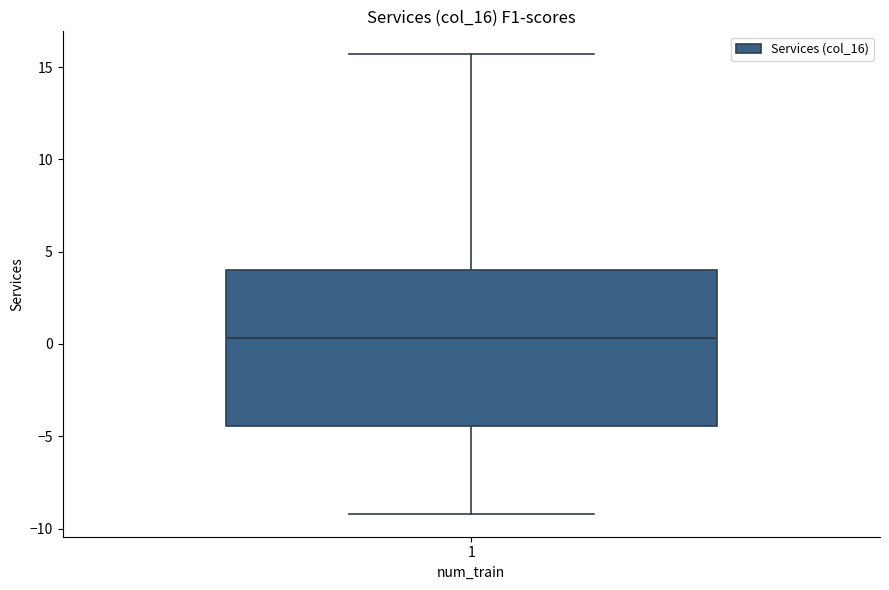

Where is the lower edge of the box at x = 1 on the y-axis? The values are not printed on the chart, so give them approximately, as read against the axis.

-4.5